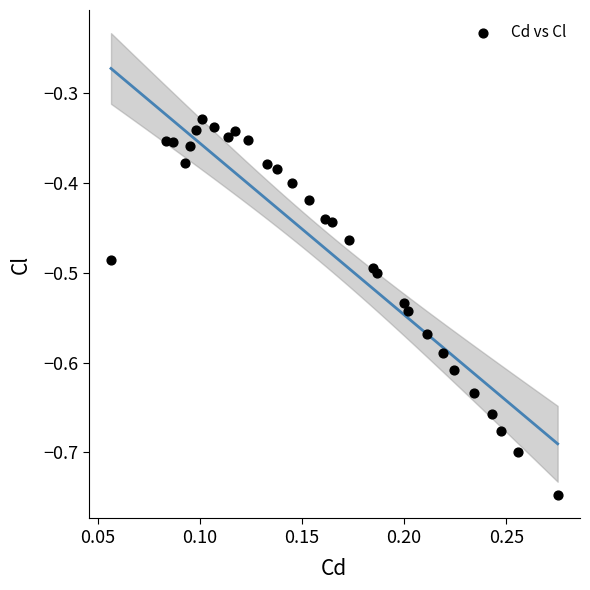

What is the range of Y values (max minus min)?

0.4